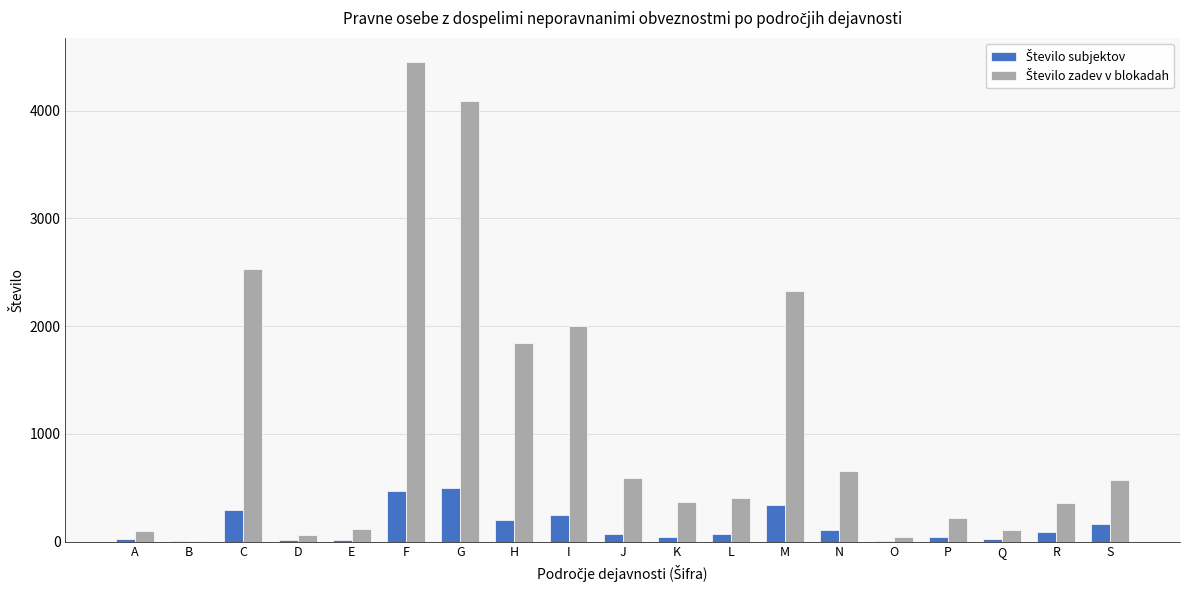

What is the total value across all series at G?

4587